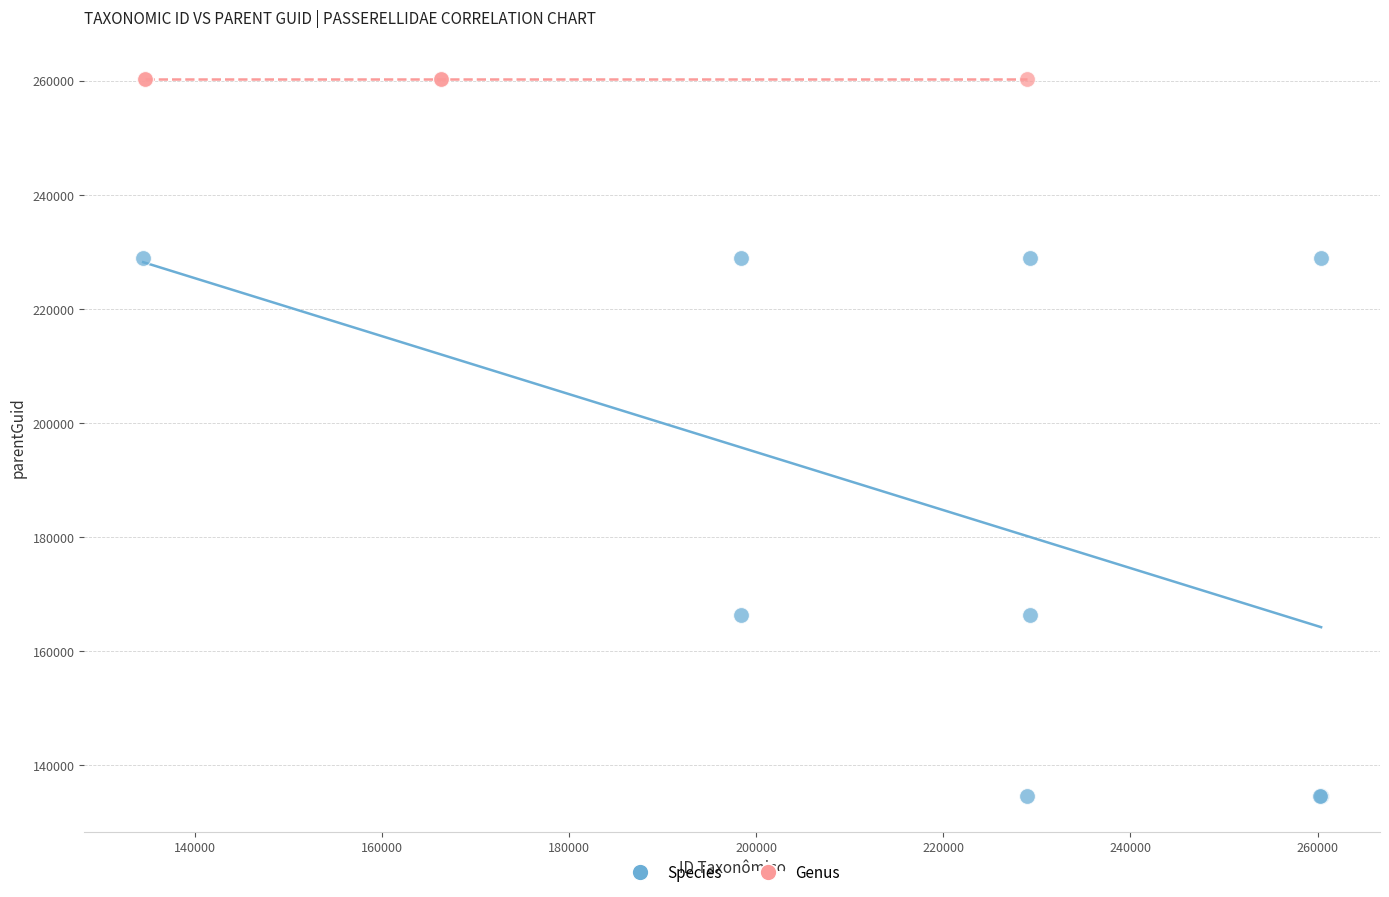

Which series contains the lowest Y value?

Species